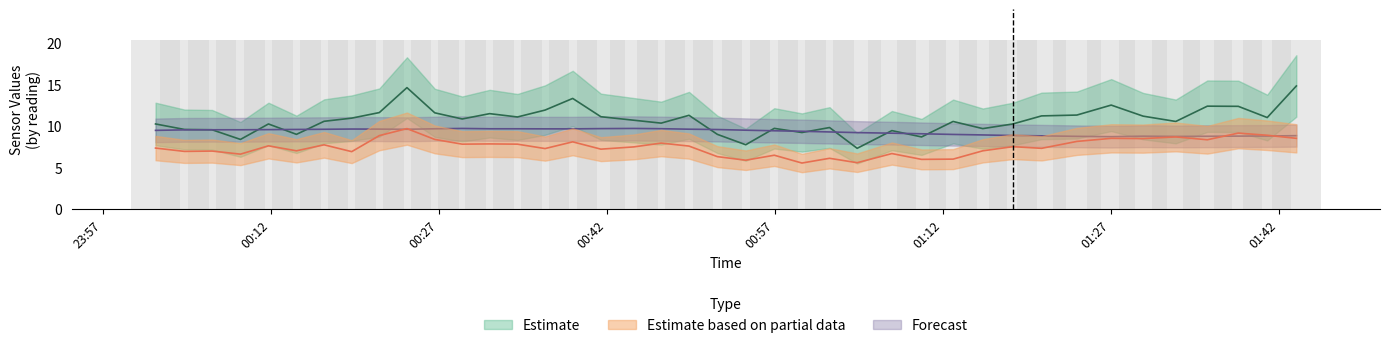

Between 2022/10/23 01:32:47 and 2022/10/23 00:56:56, which is larger?

2022/10/23 01:32:47